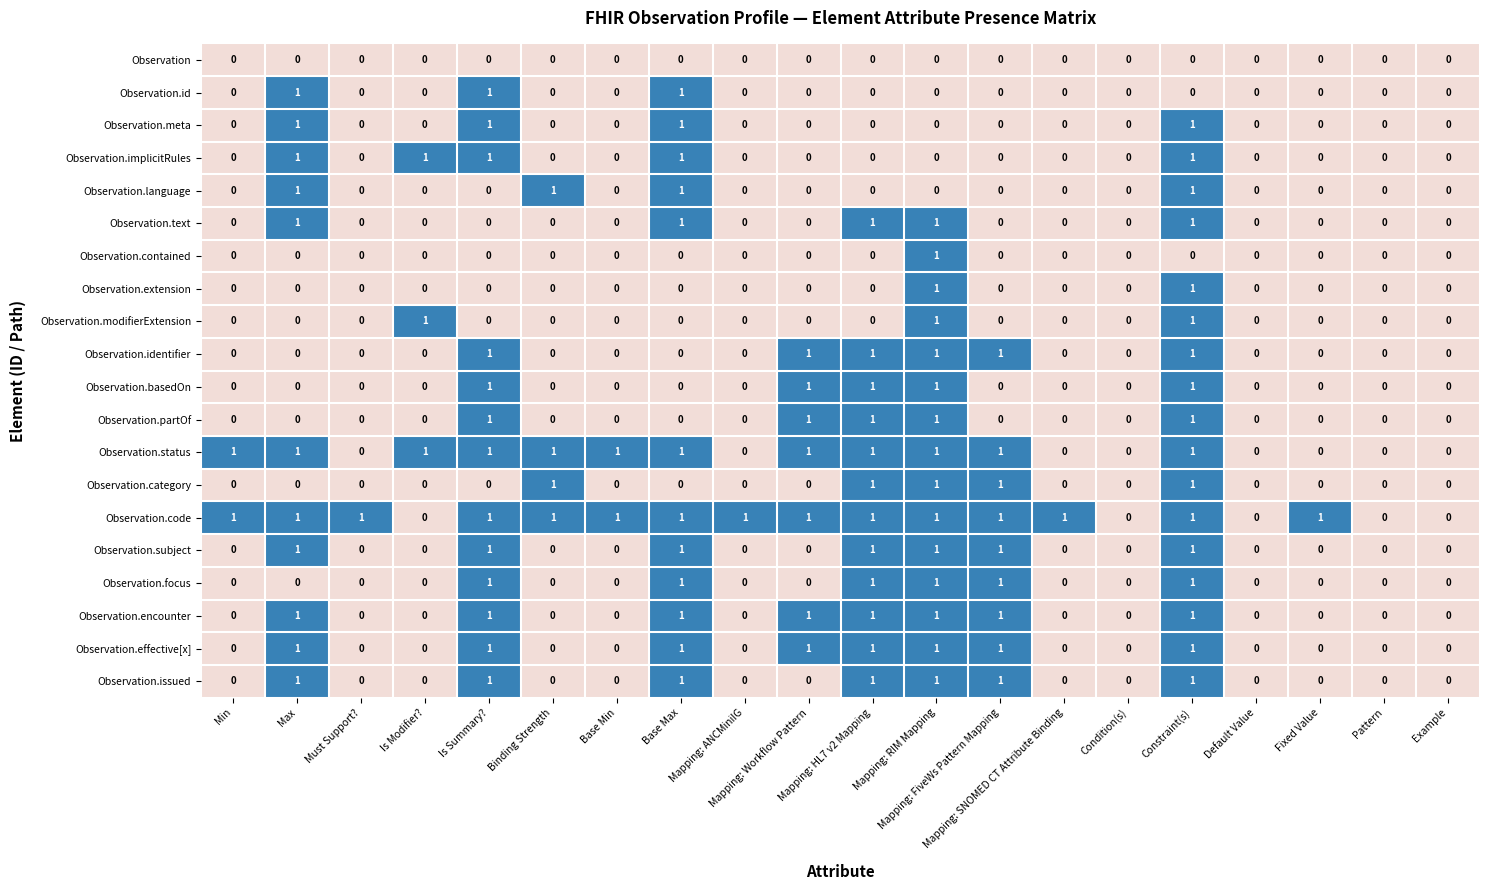

Which series has the largest total across all categories?

Observation.code